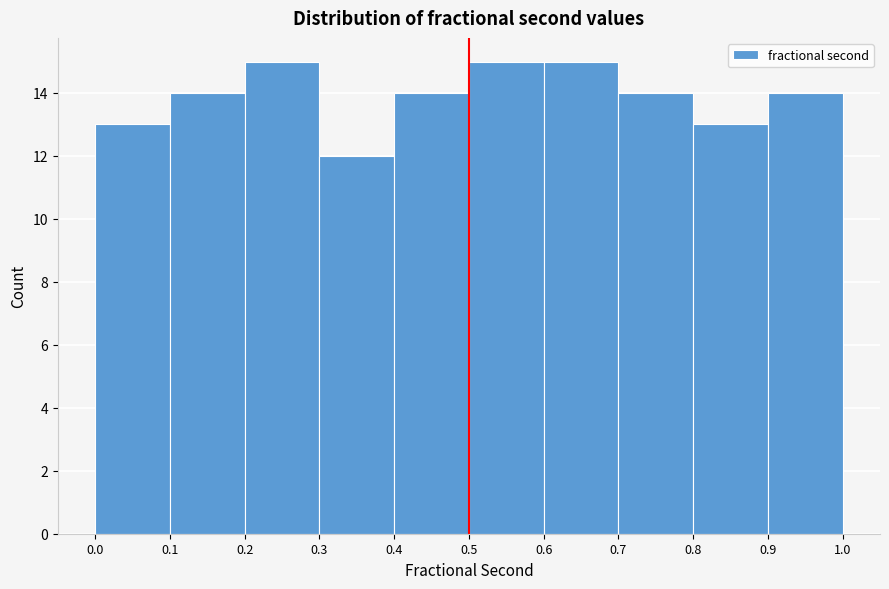

What is the height of the bar covering 0.2 to 0.3 on the x-axis? The values are not printed on the chart, so give them approximately, as read against the axis.

15